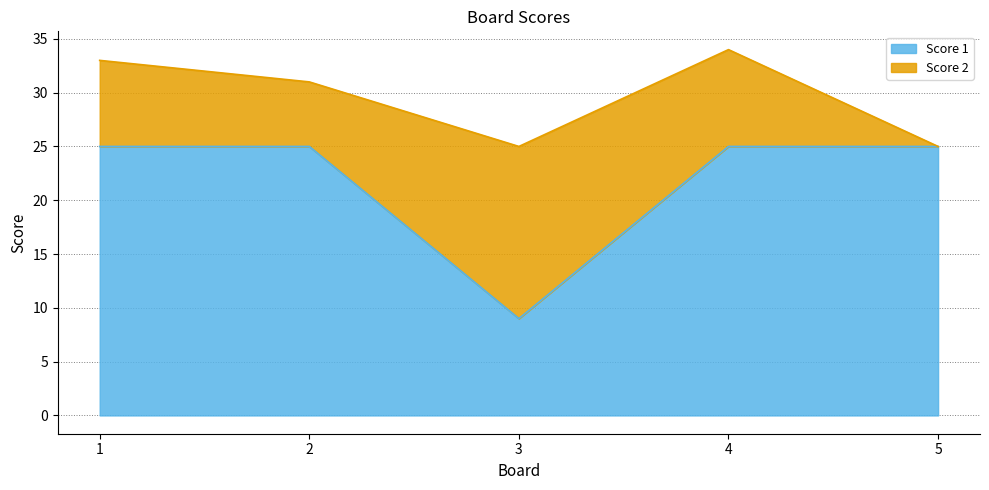

What is the value of the 3rd point from the left?

9